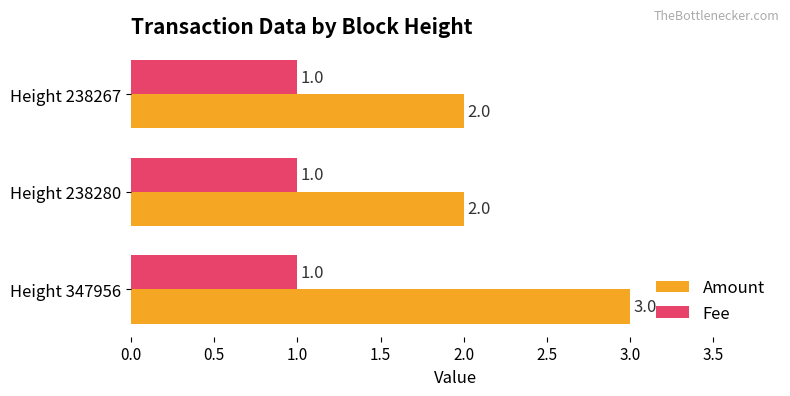

How many values in the Amount series exceed 2?

1